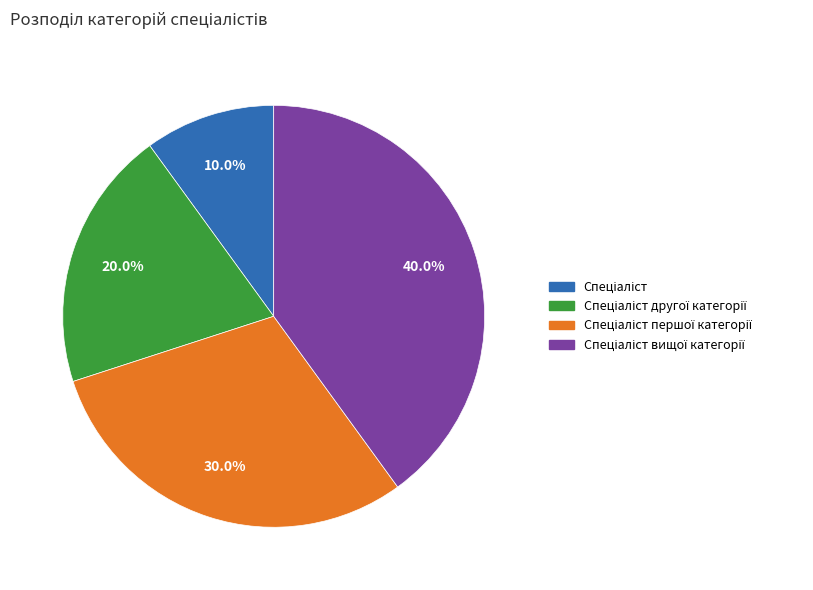

How many segments does this pie chart have?

4